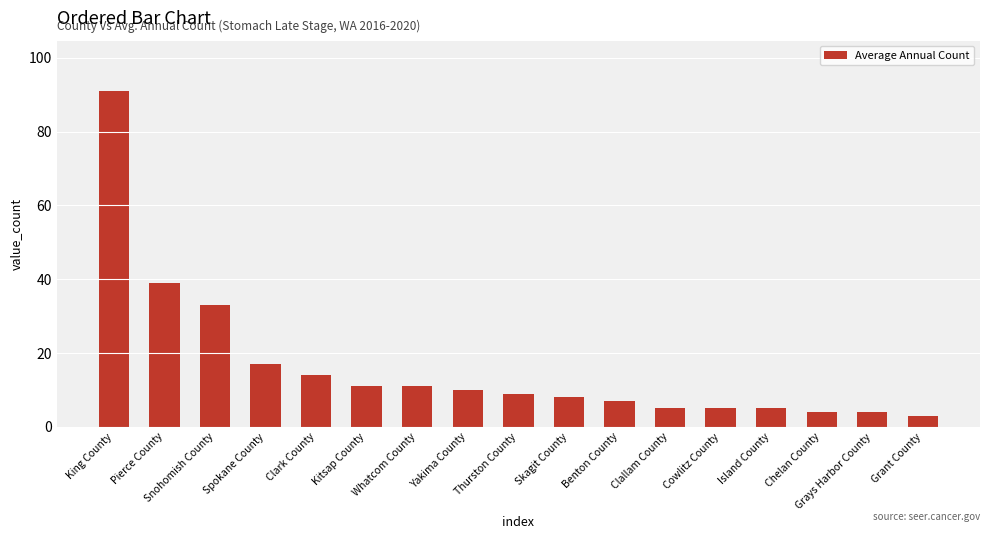

What is the difference between the second highest and second lowest values?

35